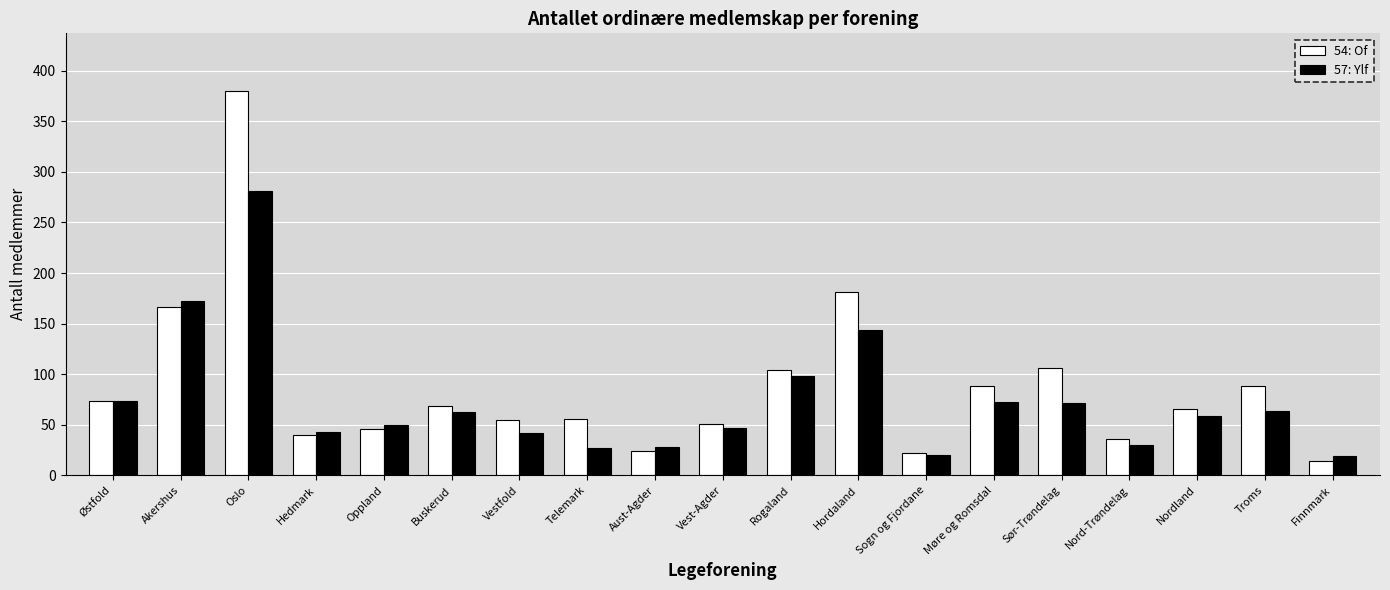

What value does the 57: Ylf series have at Sør-Trøndelag?

71